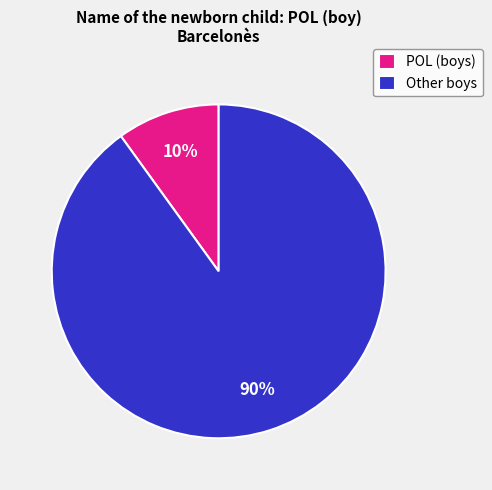

To the nearest percent, what is the average slice percentage?

50%